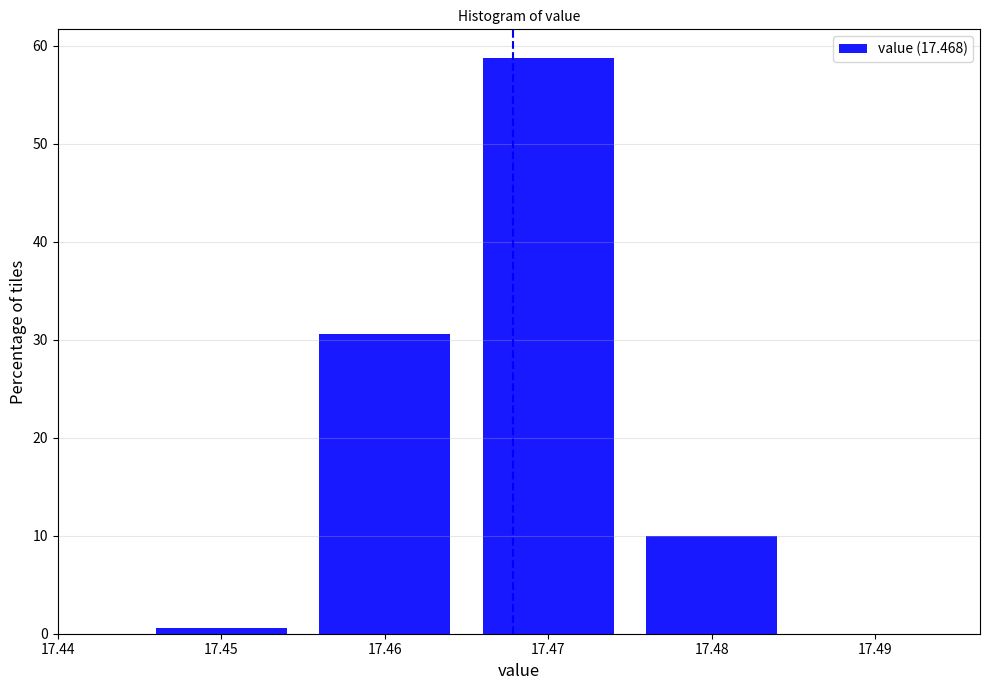

Reading left to right, transcribe this chart: for each bar, give the range it covers on the x-axis and its height. The values are not printed on the chart, so give them approximately, as read against the axis.

17.445 to 17.455: under 1
17.455 to 17.465: 31
17.465 to 17.475: 59
17.475 to 17.485: 10
17.485 to 17.495: 0